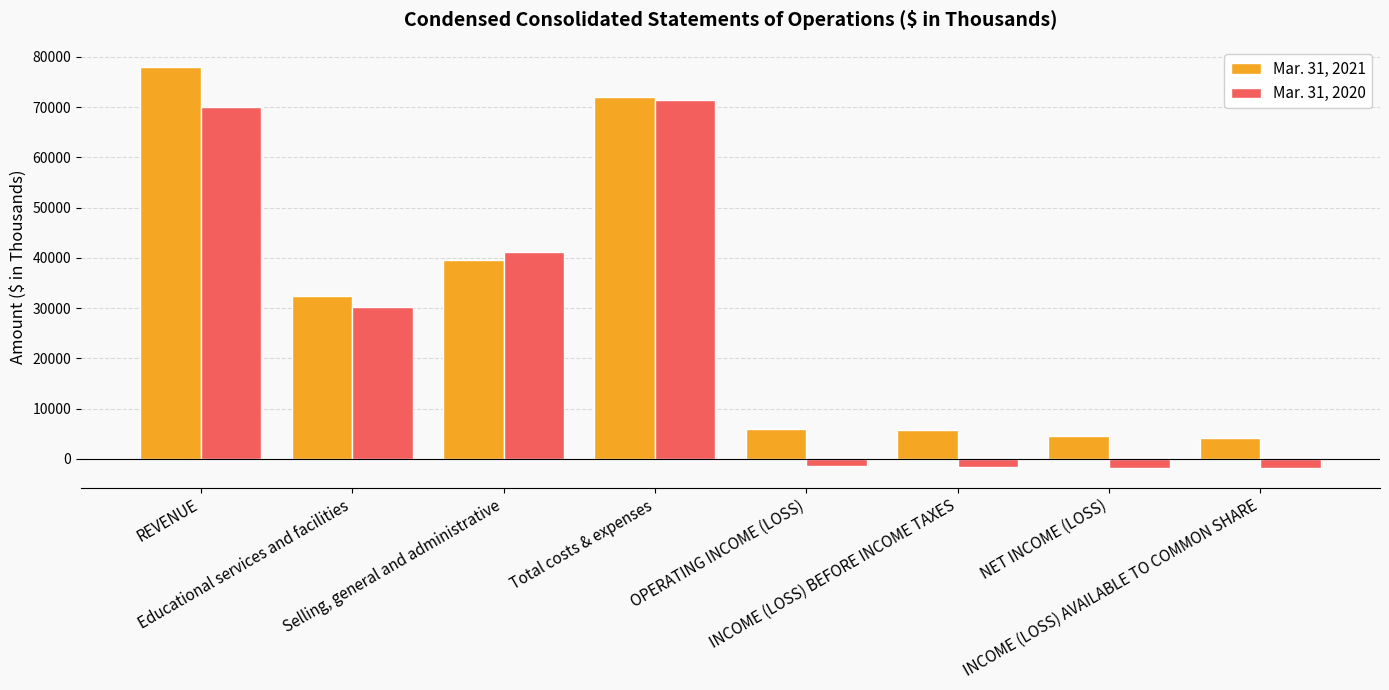

What is the minimum value shown in the chart?

-1750